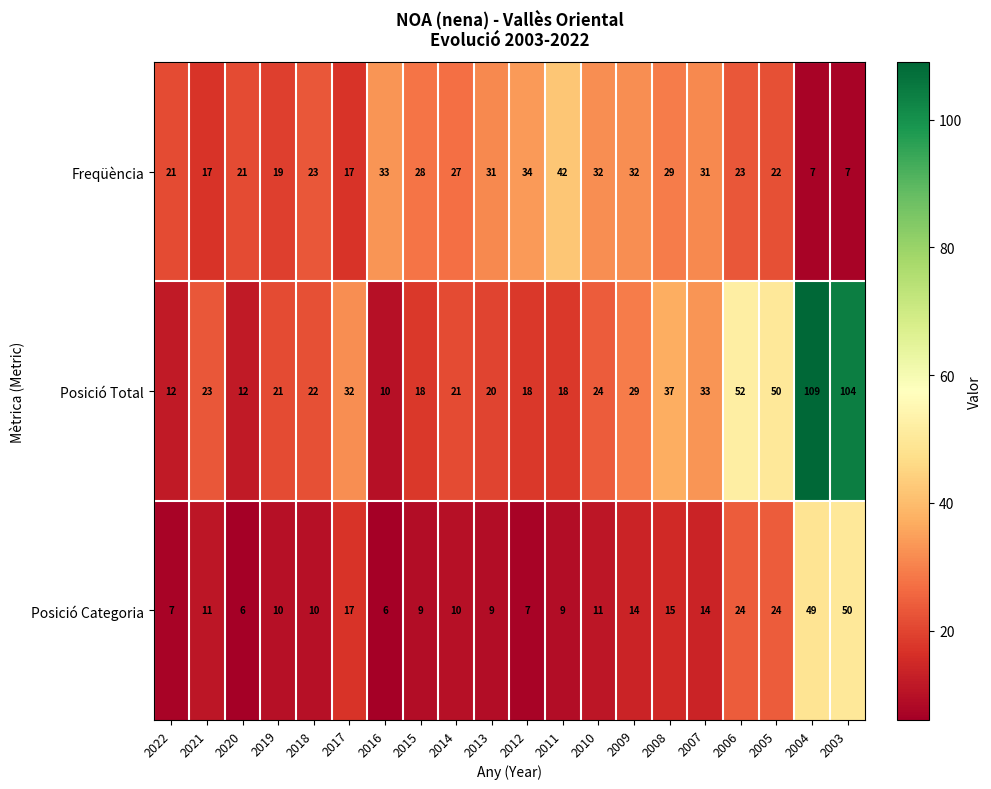

What is the difference between the Freqüència values at 2017 and 2012?

17